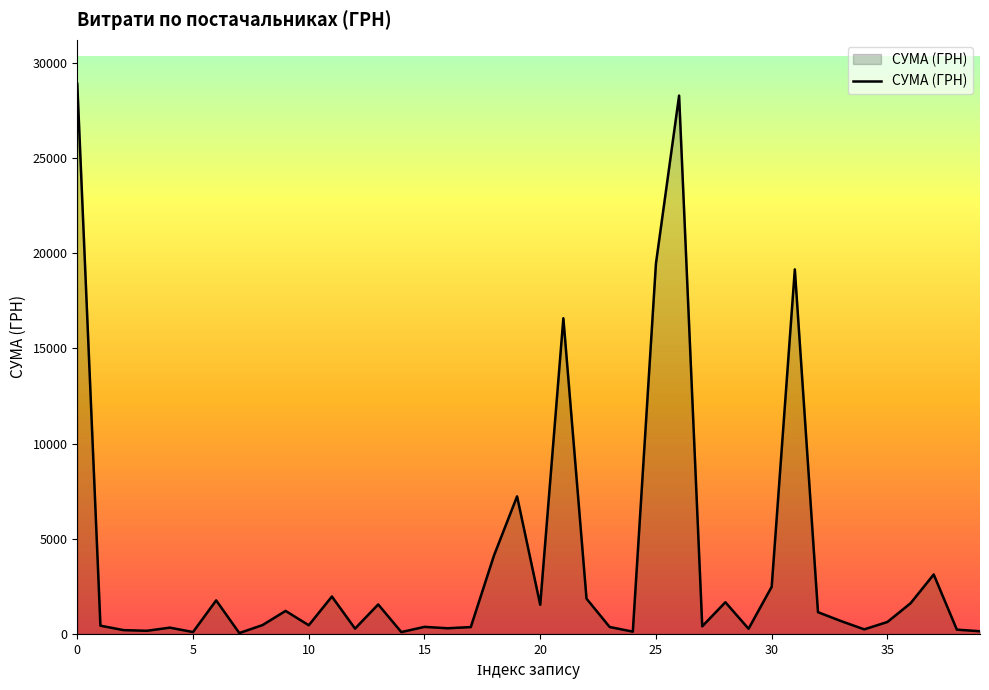

What is the difference between the maximum and minimum values?

28850.8